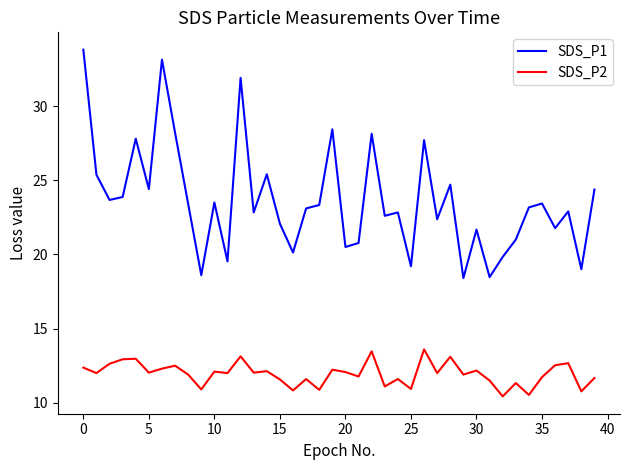

True or false: SDS_P2 and SDS_P1 cross at least once.

False